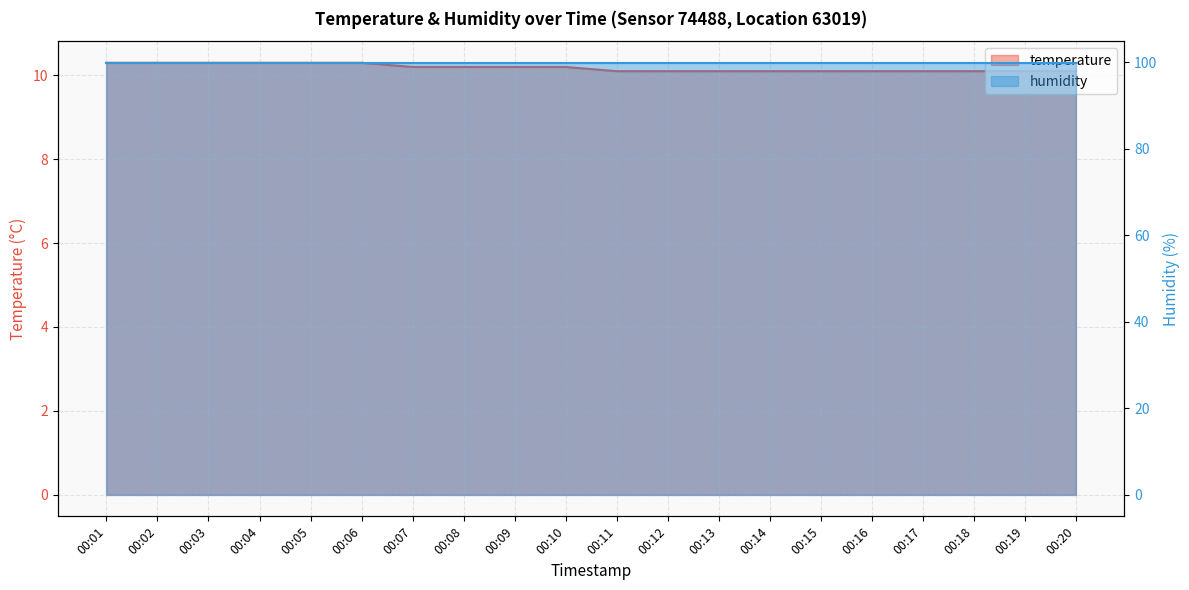

The value at 00:08 is 10.2. True or false?

True